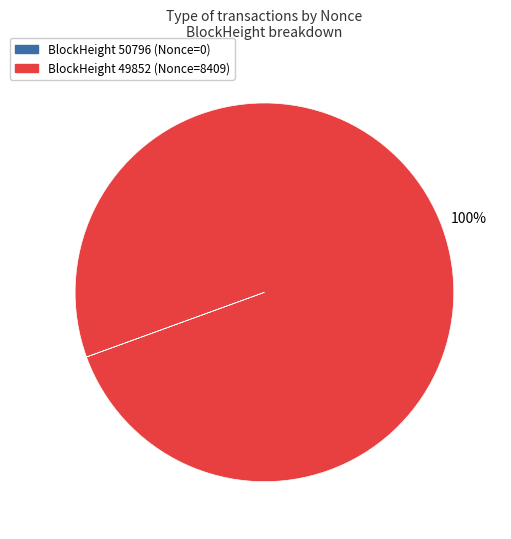

Which category has the biggest portion of the pie?

BlockHeight 49852 (Nonce=8409)